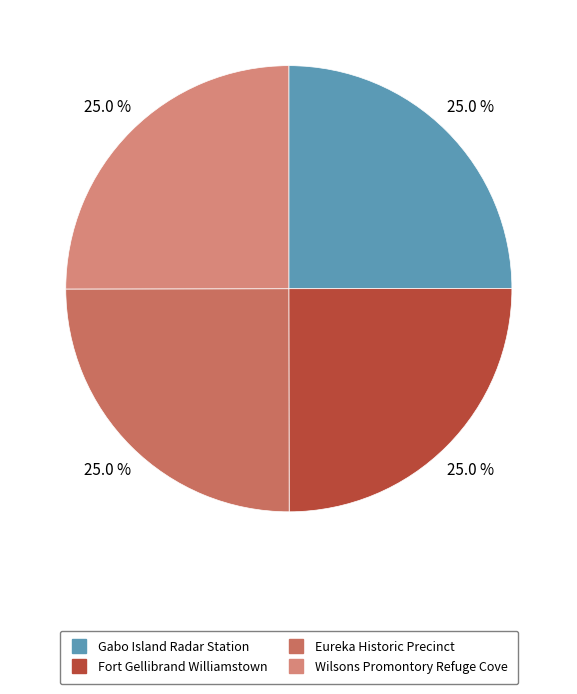

To the nearest percent, what percentage of the pie is Eureka Historic Precinct?

25%